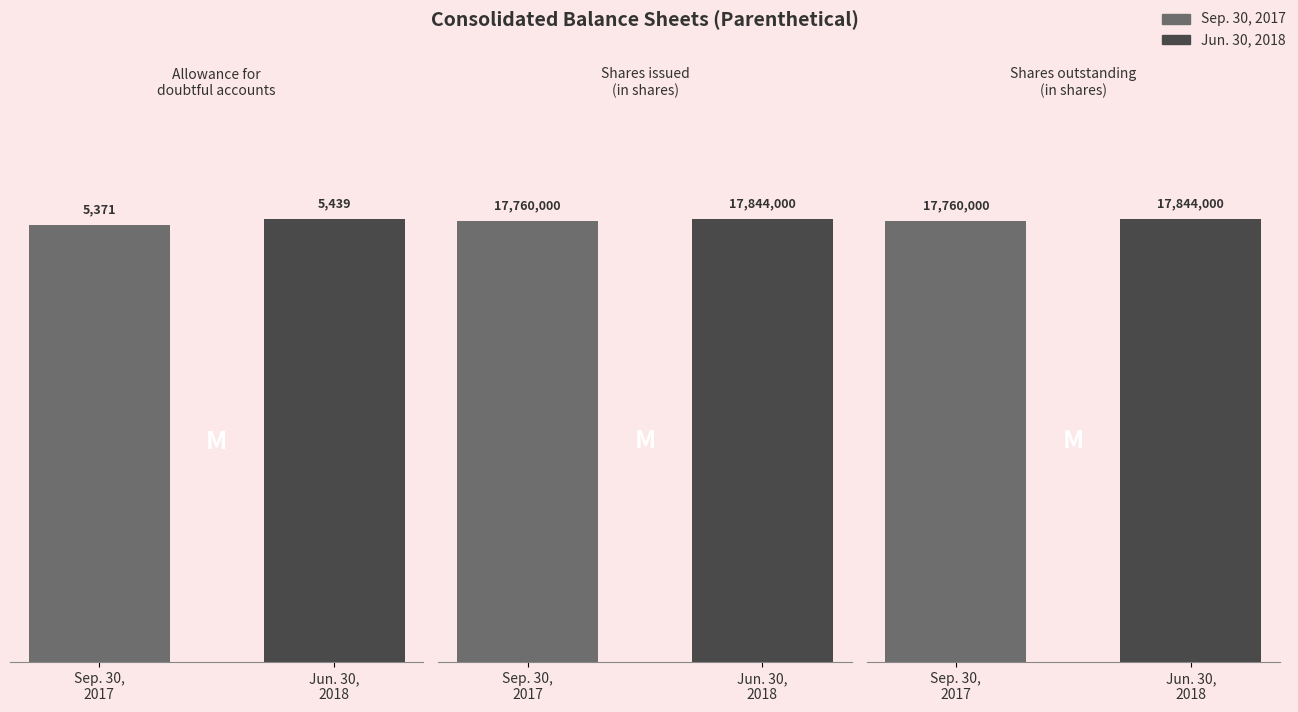

Between Jun. 30,
2018 and Sep. 30,
2017, which is larger?

Jun. 30,
2018